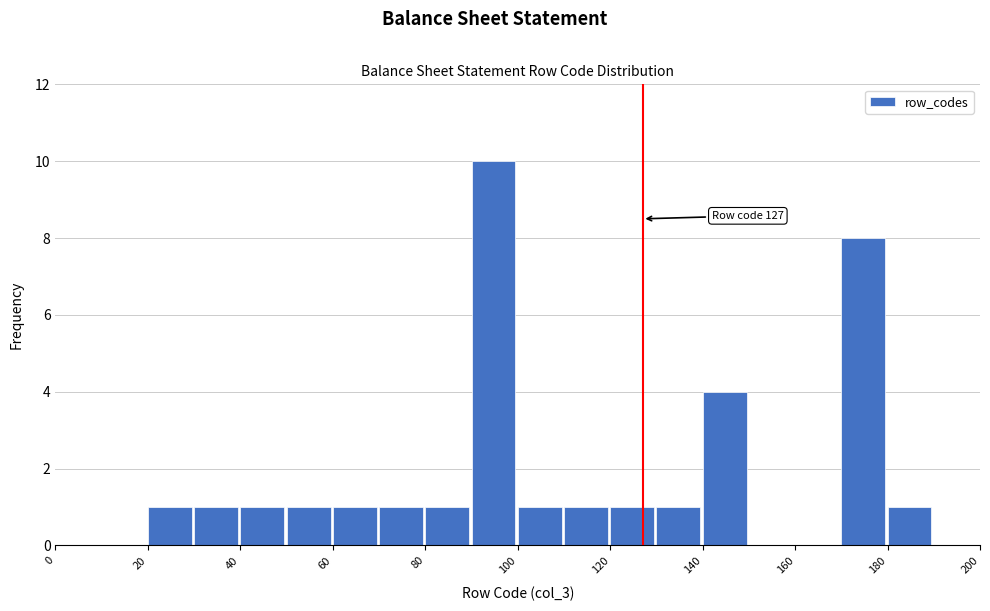

Which range on the x-axis has the tallest bar?

90 to 100